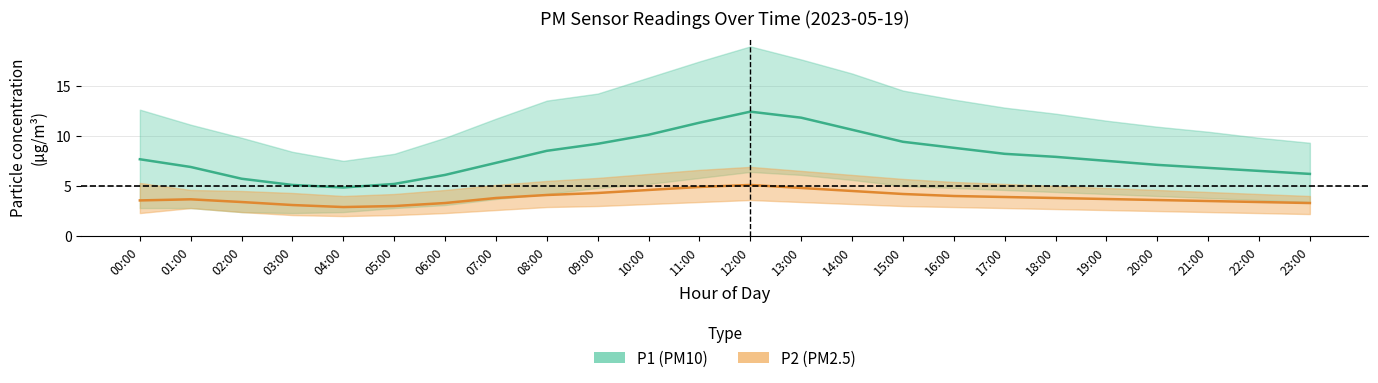

List the series in order of their peak value, highest first.

P1_upper, P1_mean, P2_upper, P1_lower, P2_mean, P2_lower